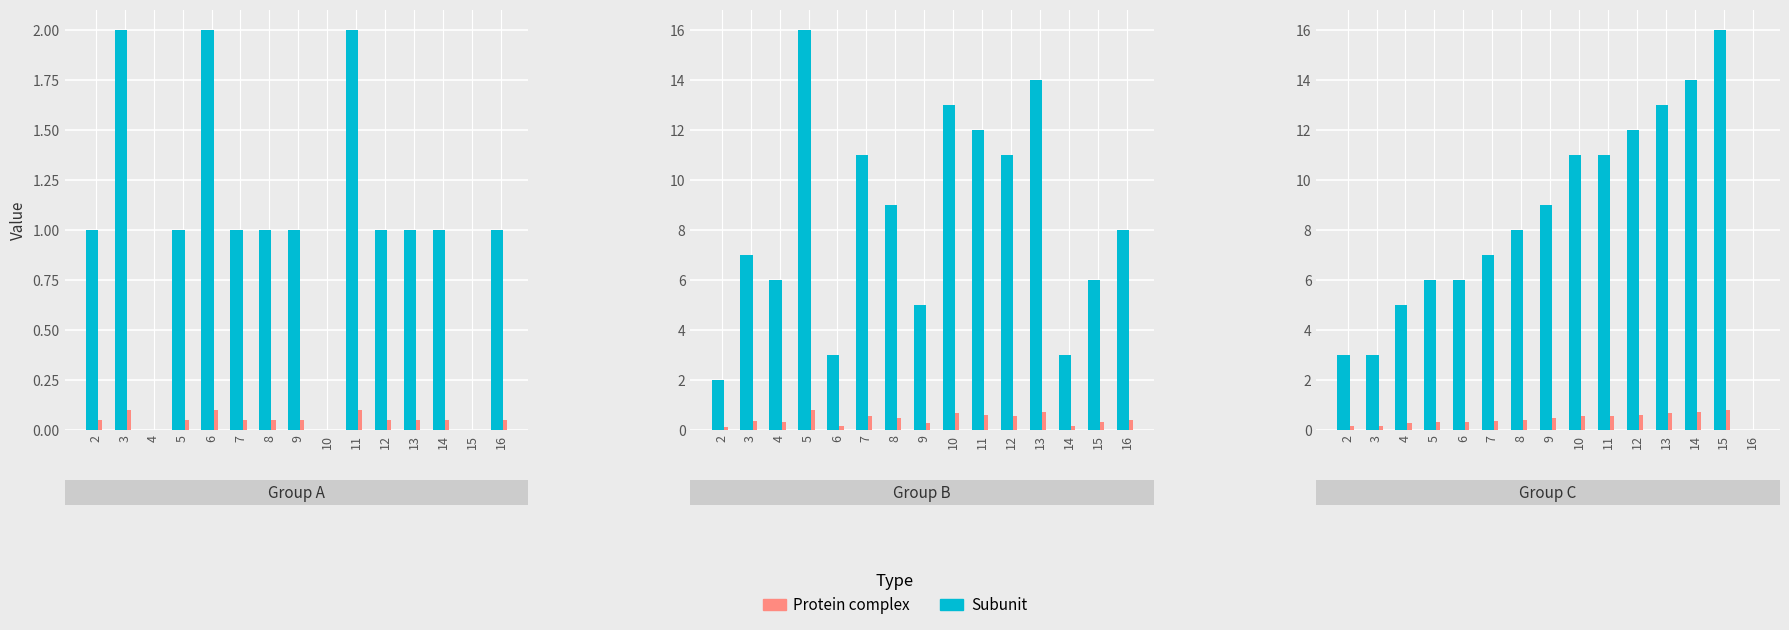

Rank the series at 3 from highest to lowest value.

Subunit, Protein complex